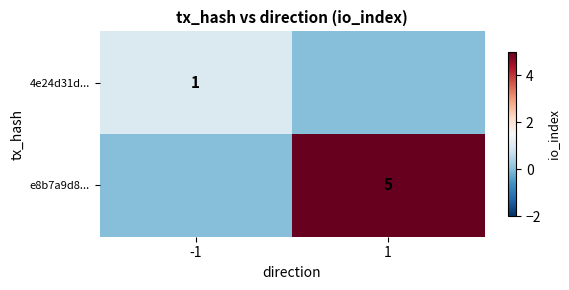

Between -1 and 1, which is larger?

-1